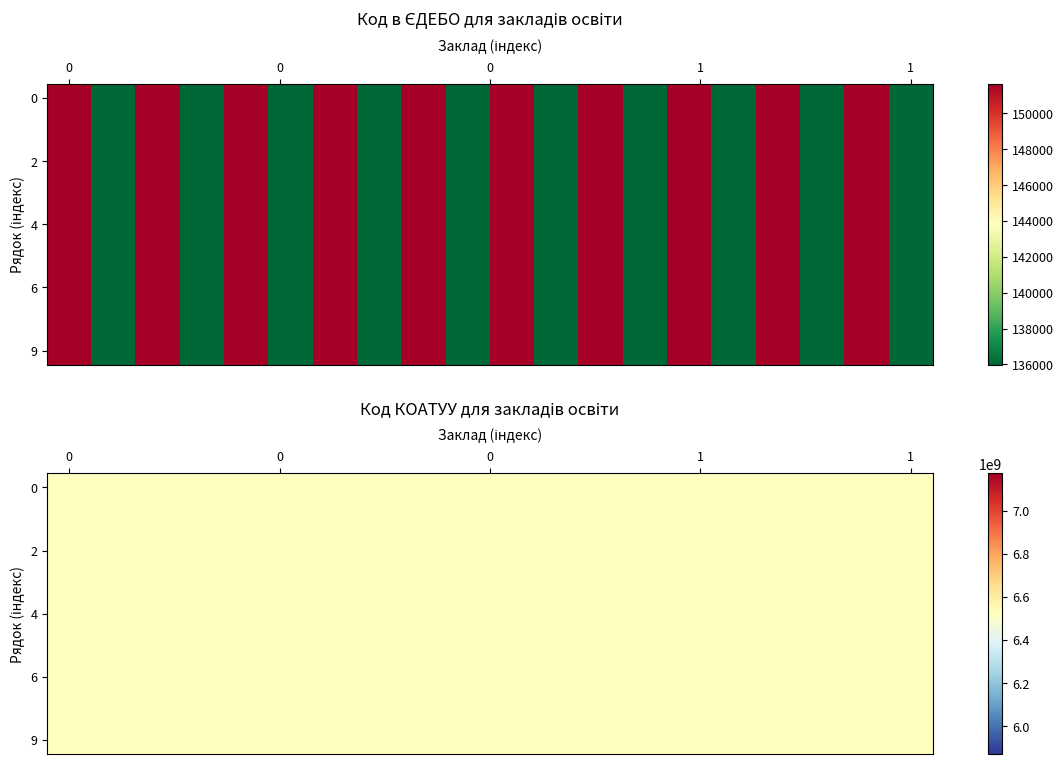

Is it true that Долматівський заклад повної загольної с… equals 3327608300 at 1?

False